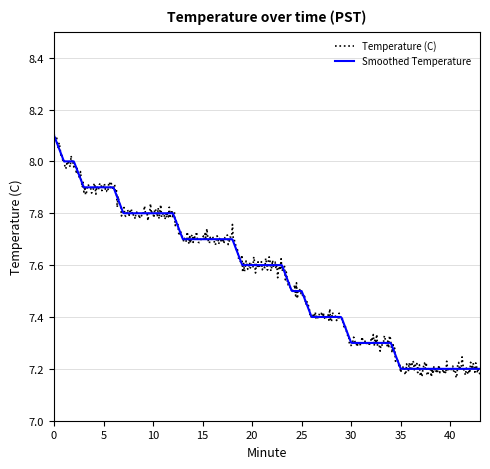

Which series has the largest range (max minus min)?

Temperature (C)